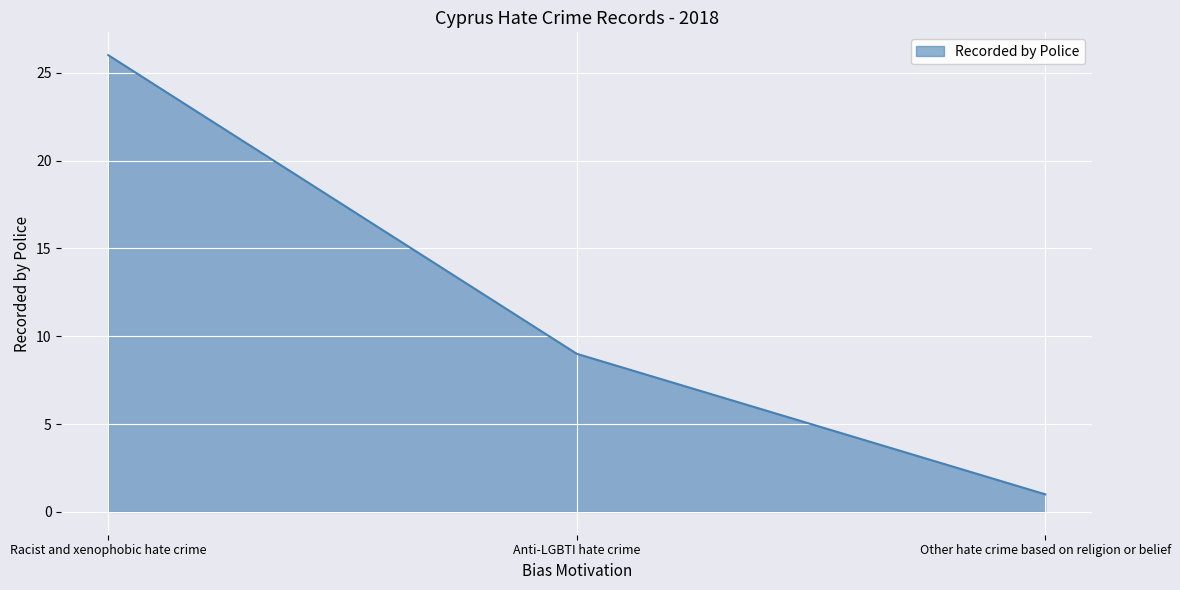

Which label corresponds to the smallest value in the chart?

Other hate crime based on religion or belief